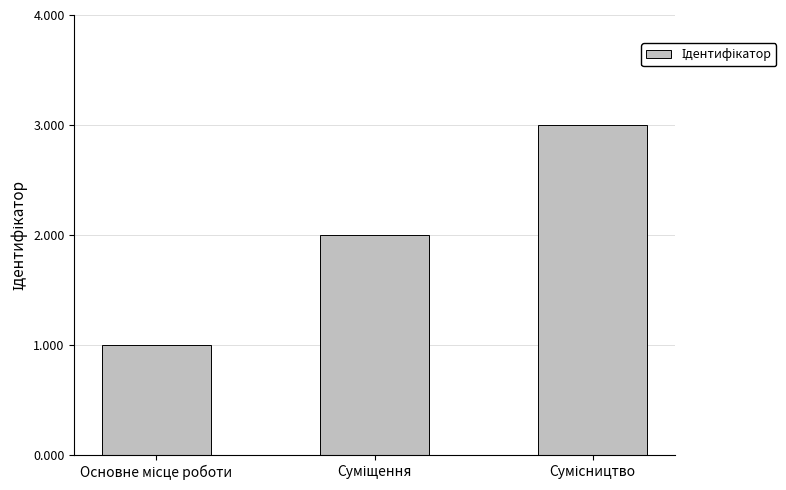

What is the maximum value shown in the chart?

3